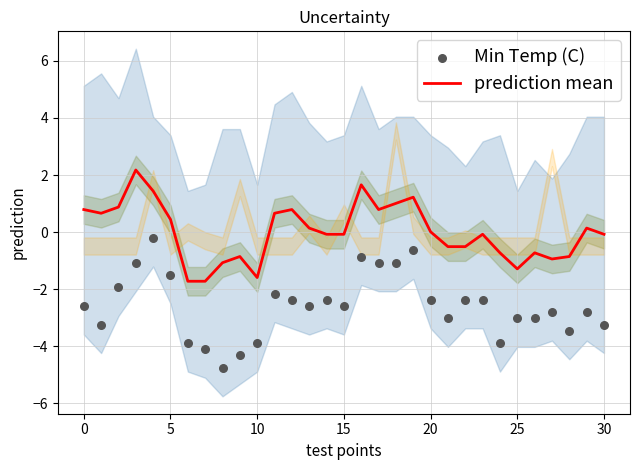

At how many categories does at least one series exceed 0?

15